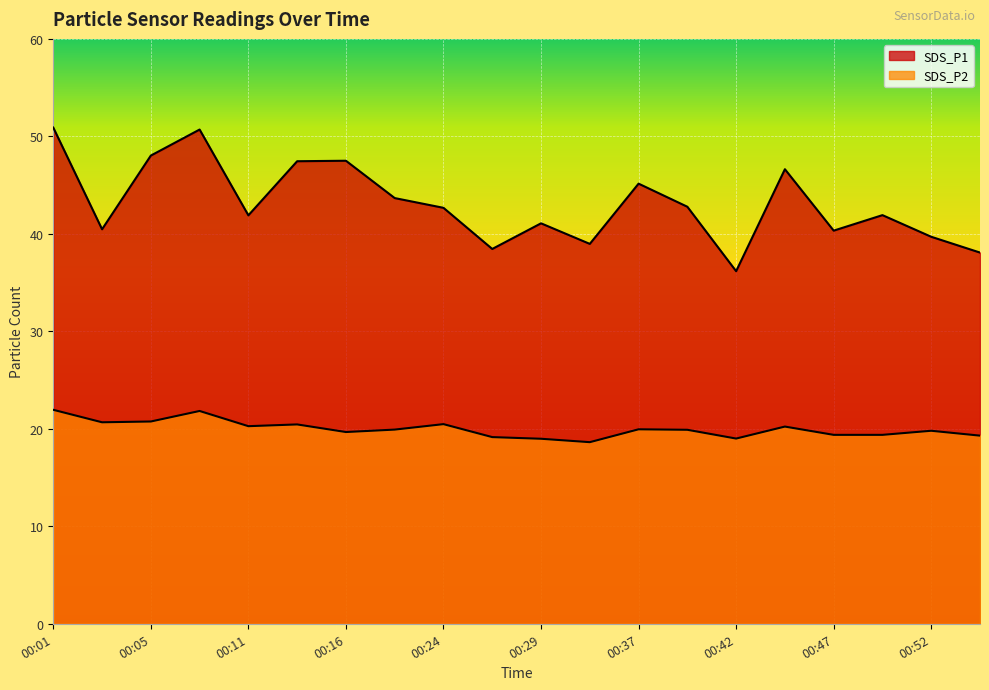

Reading left to right, extract all data points from this chart.

SDS_P1: 00:01=50.9	00:03=40.5	00:05=48.0	00:08=50.7	00:11=41.9	00:13=47.5	00:16=47.5	00:21=43.7	00:24=42.7	00:26=38.5	00:29=41.1	00:34=39.0	00:37=45.1	00:39=42.8	00:42=36.2	00:44=46.6	00:47=40.3	00:49=41.9	00:52=39.7	00:54=38.1
SDS_P2: 00:01=21.9	00:03=20.7	00:05=20.8	00:08=21.8	00:11=20.3	00:13=20.4	00:16=19.7	00:21=19.9	00:24=20.5	00:26=19.1	00:29=19.0	00:34=18.6	00:37=19.9	00:39=19.9	00:42=19.0	00:44=20.2	00:47=19.4	00:49=19.4	00:52=19.8	00:54=19.3